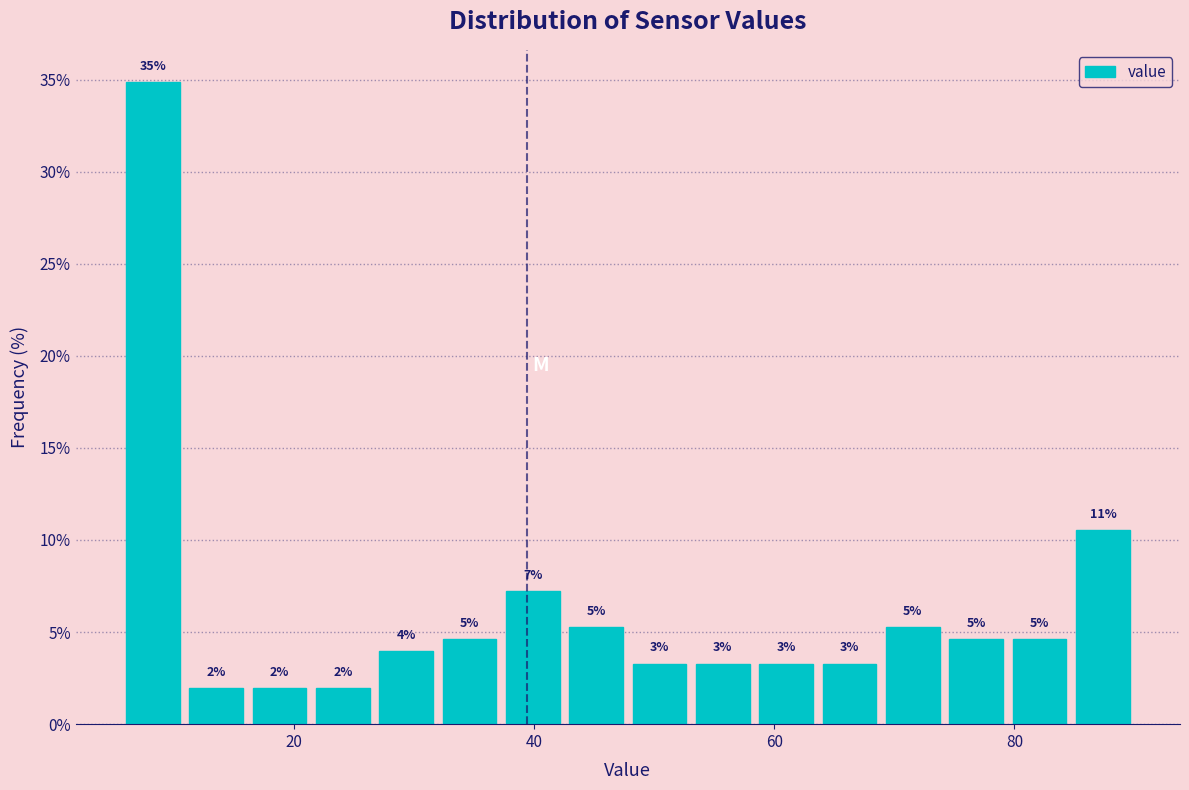

Read against the x-axis, roughly where is the centre of the tallest bar?

8